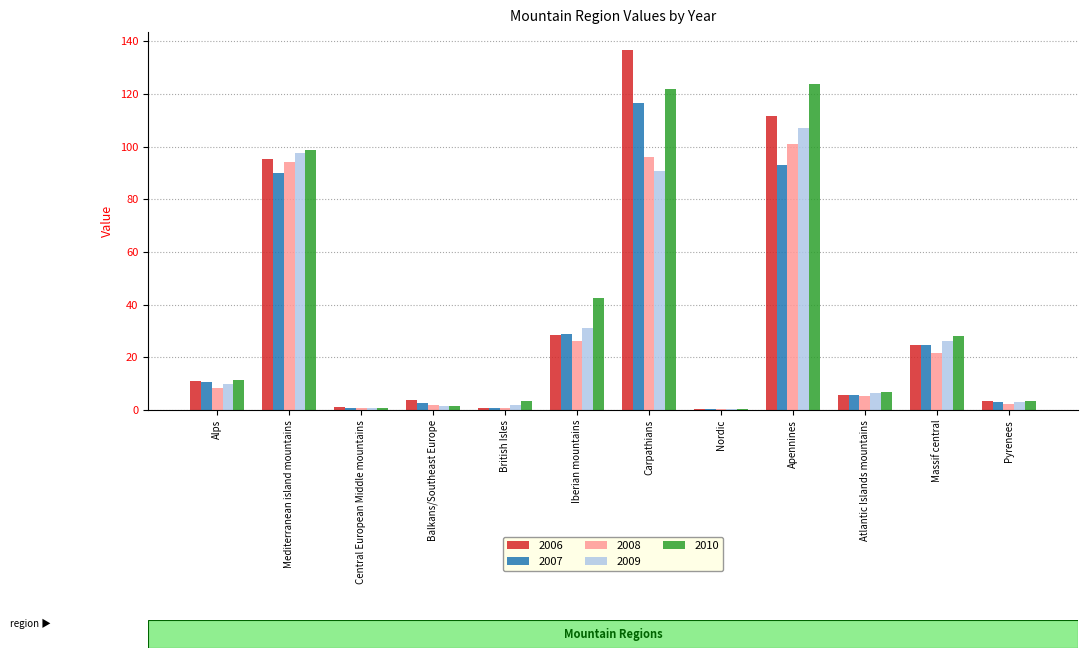

Does the chart contain stacked bars?

No